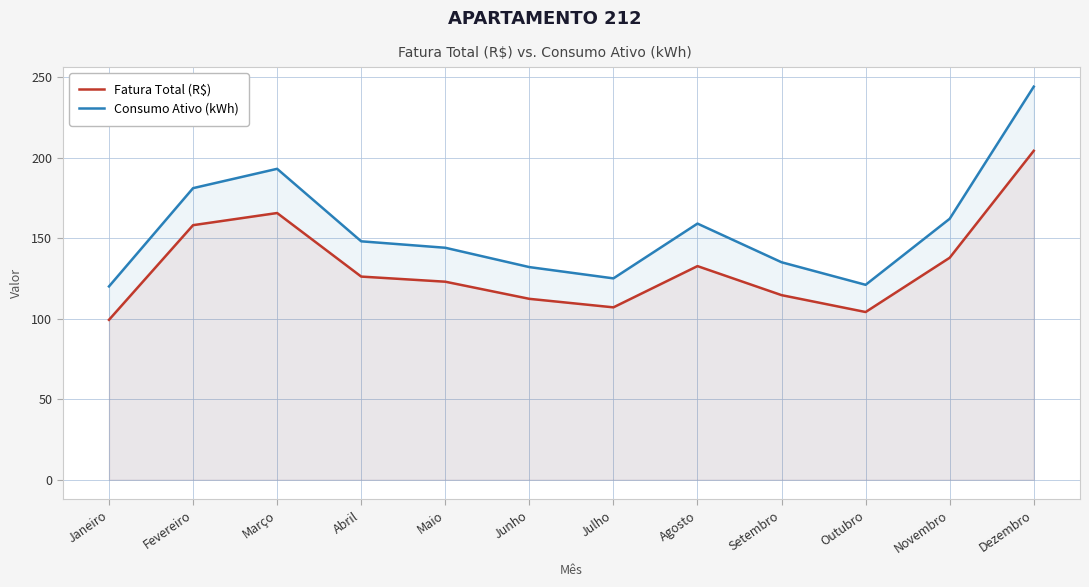

True or false: Consumo Ativo (kWh) has a value of 132.0 at Junho.

True